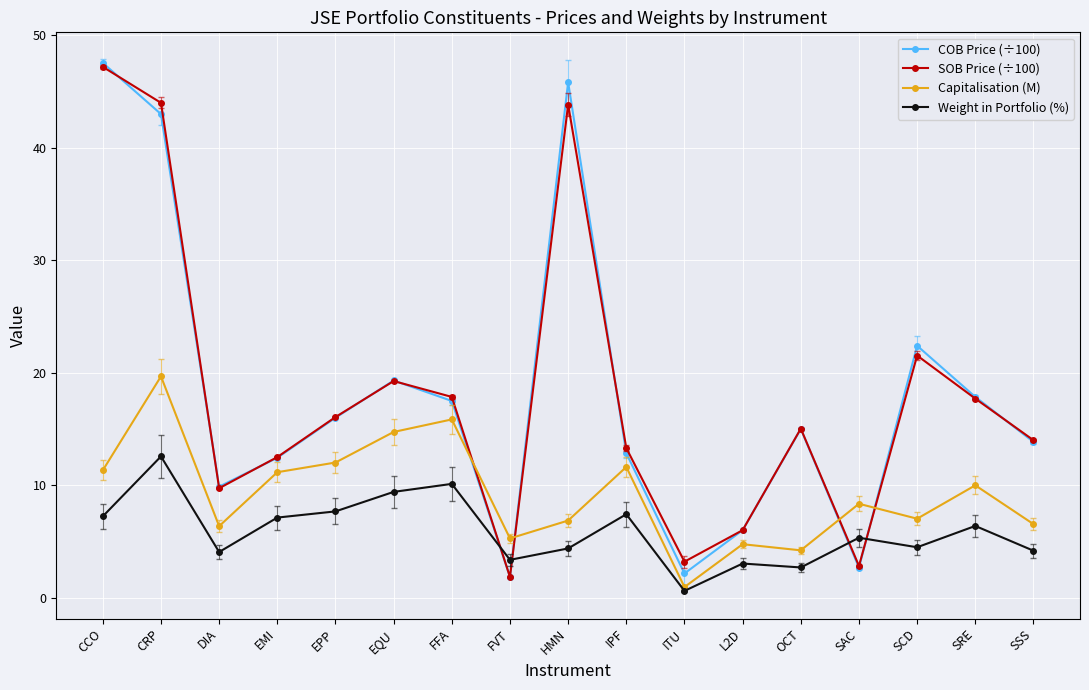

How many interior local peaks does the COB Price (÷100) series have?

4